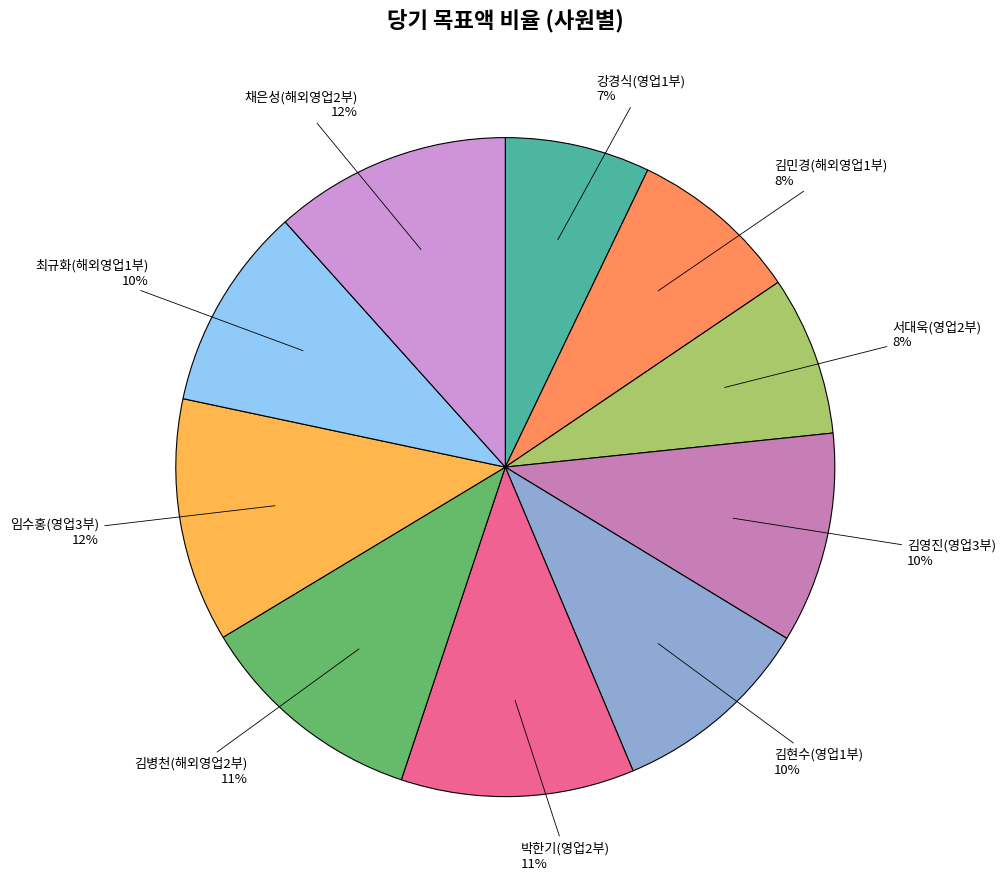

Is there any slice that represents more than half of the pie?

No